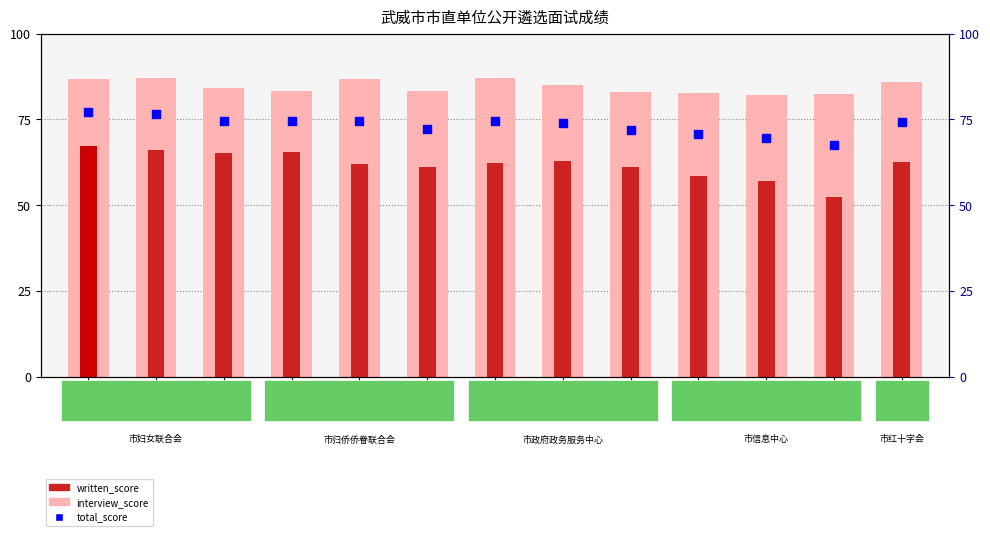

Which series reaches the maximum Y coordinate?

interview_score